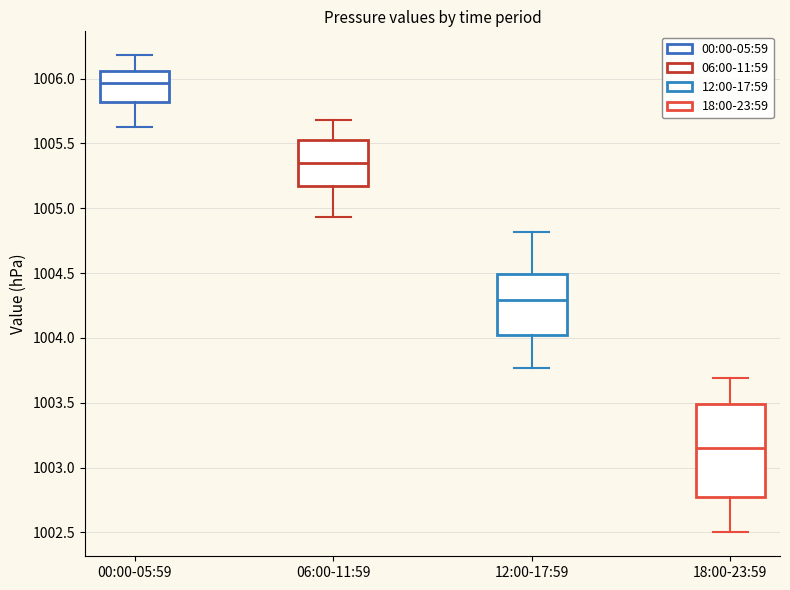

Which box has the lowest median line?

18:00-23:59